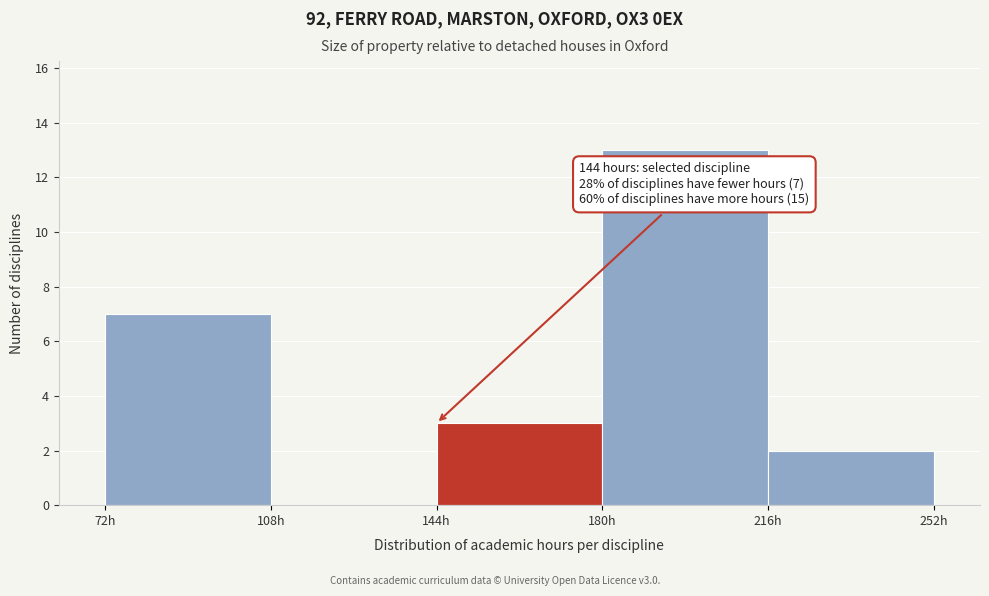

Which range on the x-axis has the tallest bar?

180 to 216